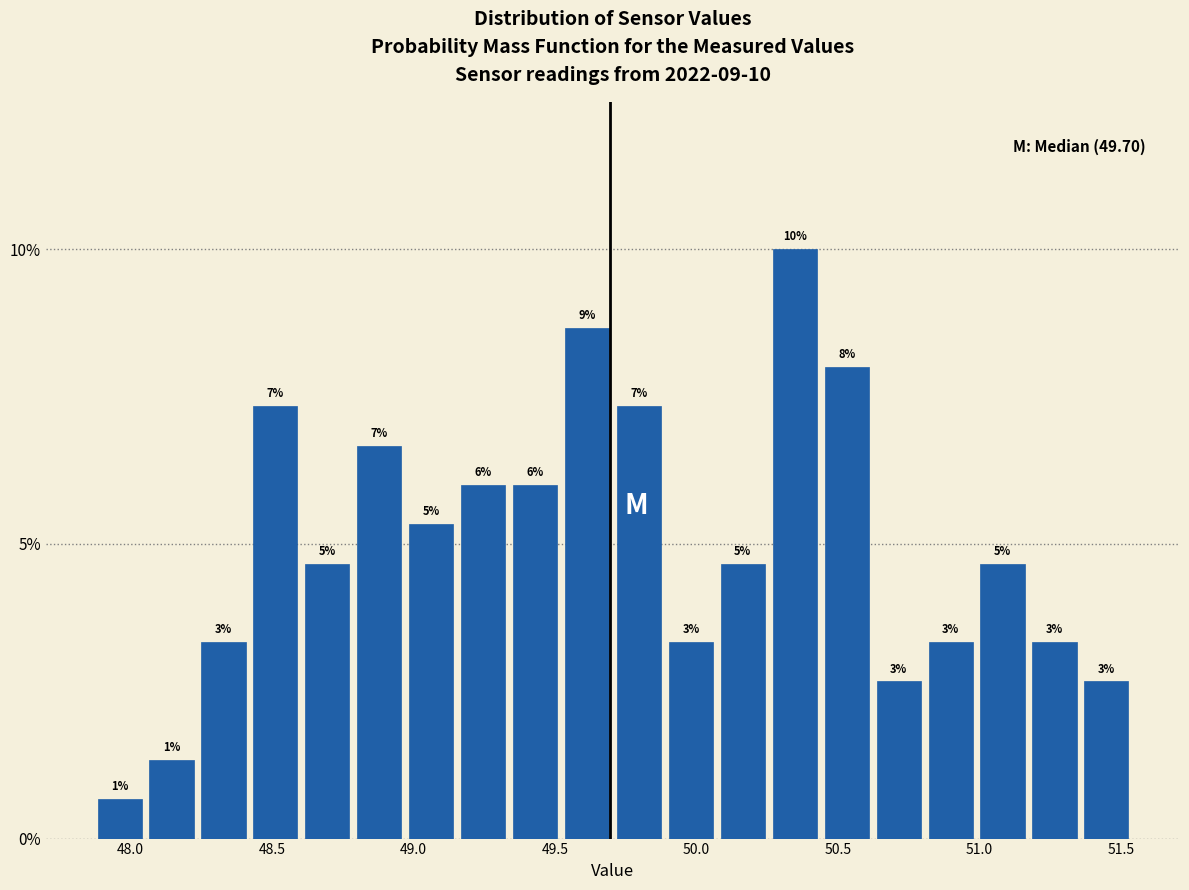

Around what value on the x-axis is the tallest bar? Give the approximate position of its centre, as read against the axis.

50.35